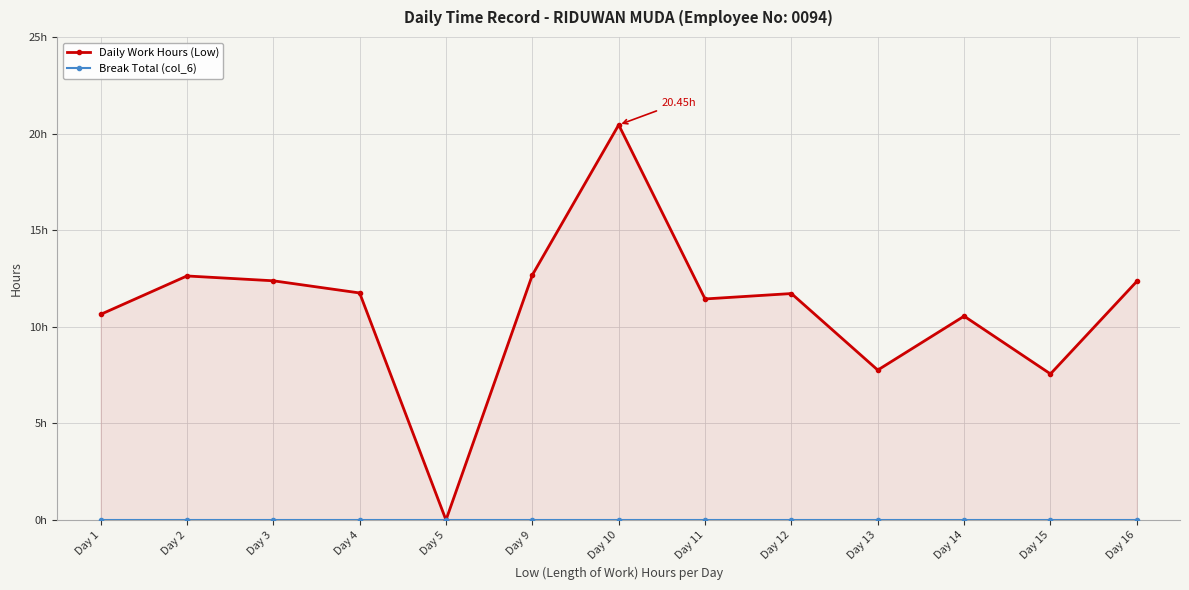

What value does the Daily Work Hours (Low) series have at Day 13?

7.8